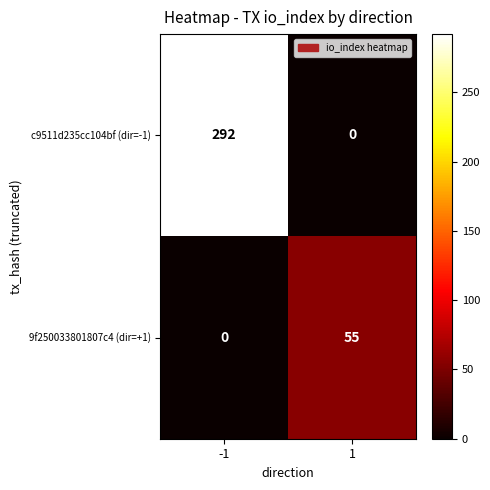

What is the sum of the c9511d235cc104bf (dir=-1) values at 1 and -1?

292